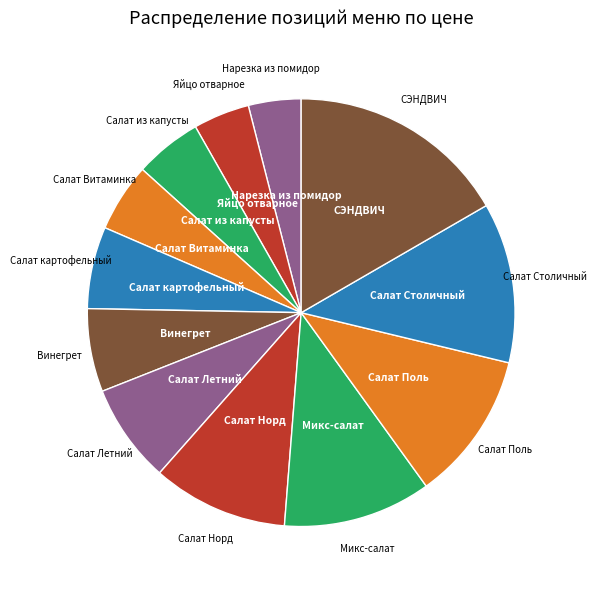

Does any single category account for the majority?

No